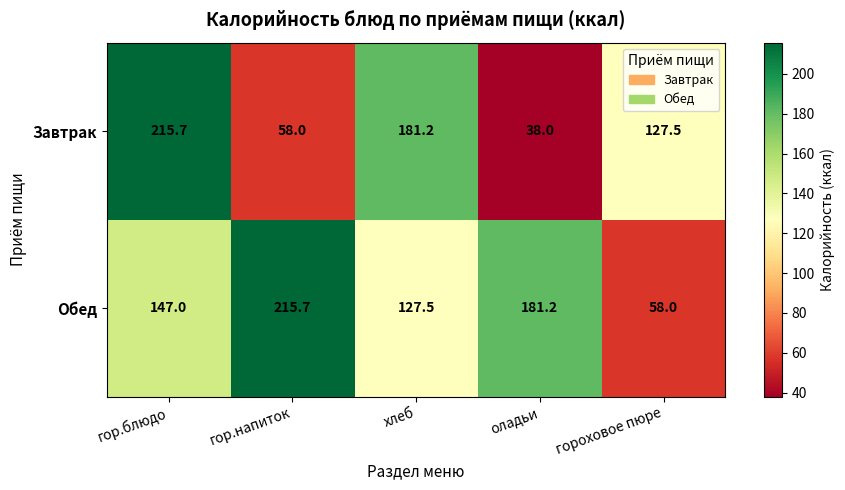

Reading left to right, list all the values displayed in this chart.

Завтрак: 215.7	58.0	181.2	38.0	127.5
Обед: 147.0	215.7	127.5	181.2	58.0